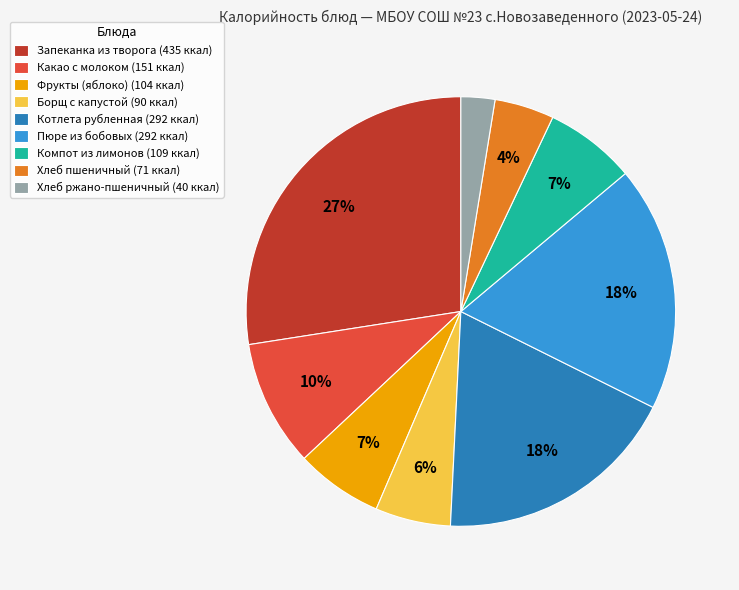

Is Пюре из бобовых the majority of the pie?

No